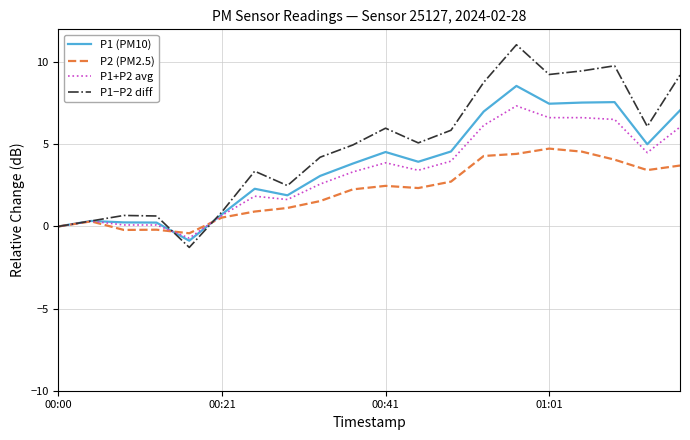

Rank the series by their average value, from highest to lowest.

P1−P2 diff, P1 (PM10), P1+P2 avg, P2 (PM2.5)